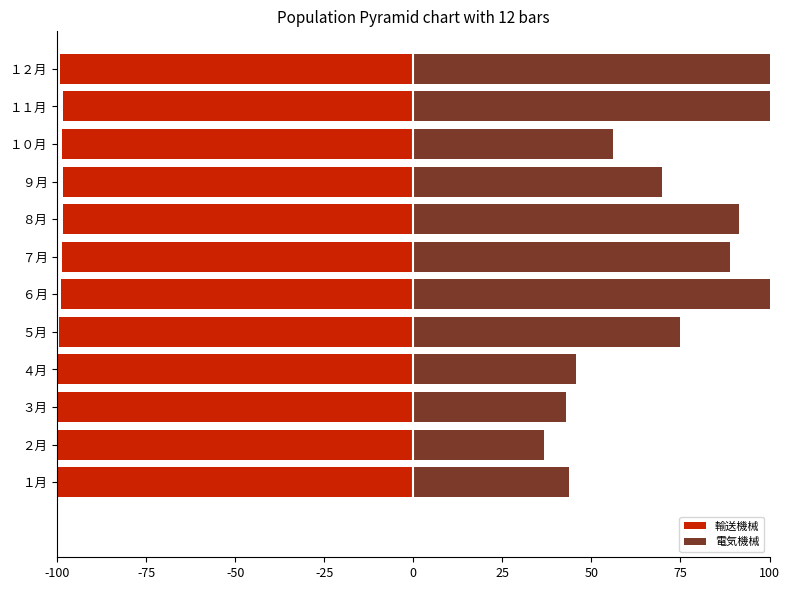

List the series in order of their overall mean, highest first.

電気機械, 輸送機械